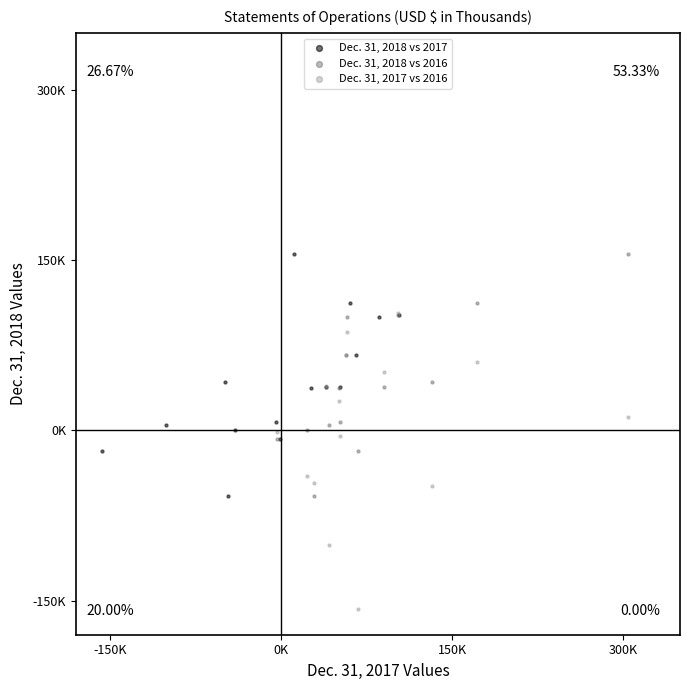

What are all the series names shown in the legend?

Dec. 31, 2018 vs 2017, Dec. 31, 2018 vs 2016, Dec. 31, 2017 vs 2016